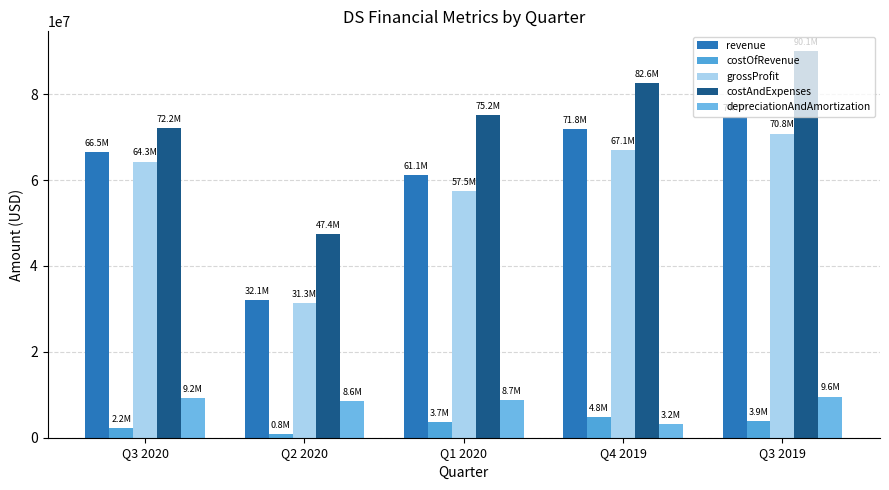

At which category does the chart reach its peak across all series?

Q3 2019